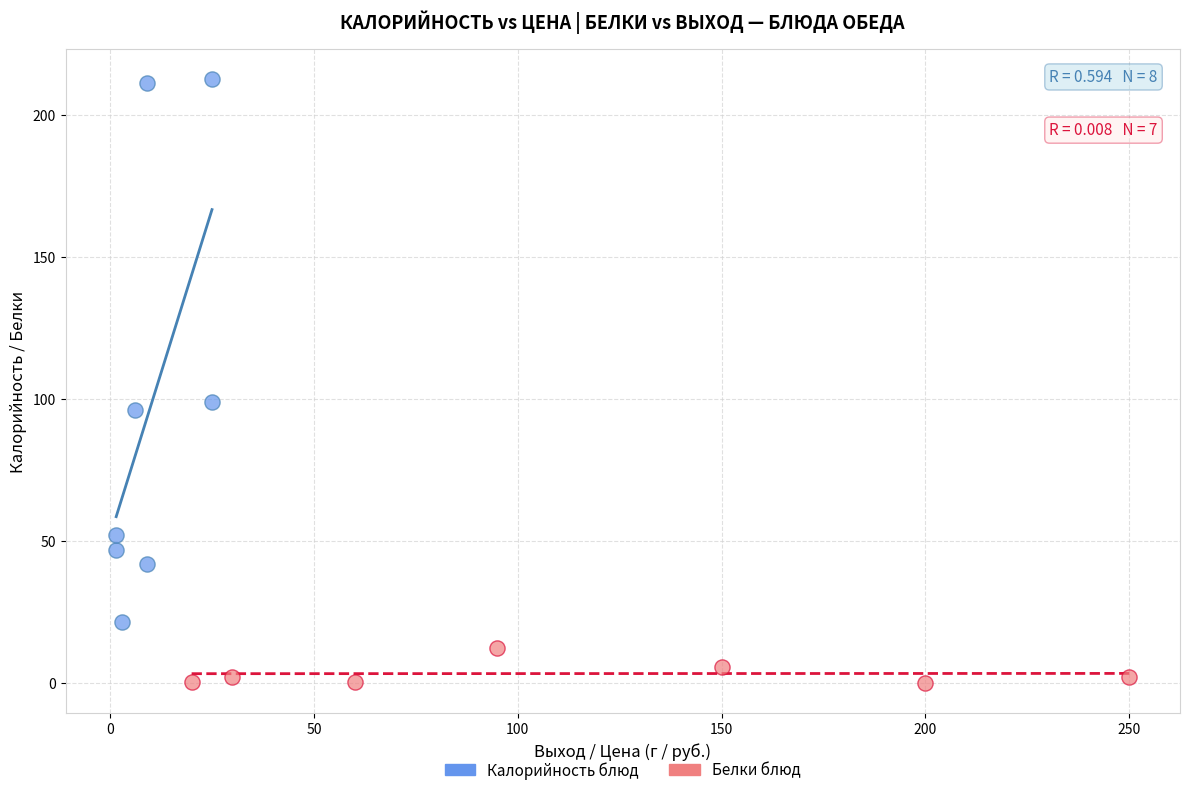

Which series contains the lowest Y value?

Белки блюд